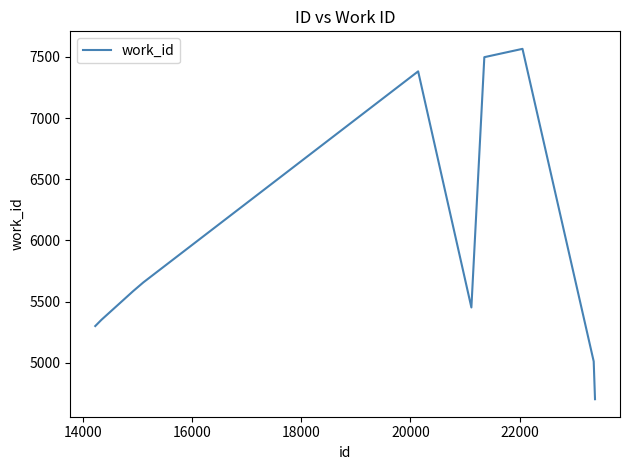

What is the smallest value displayed?

4702